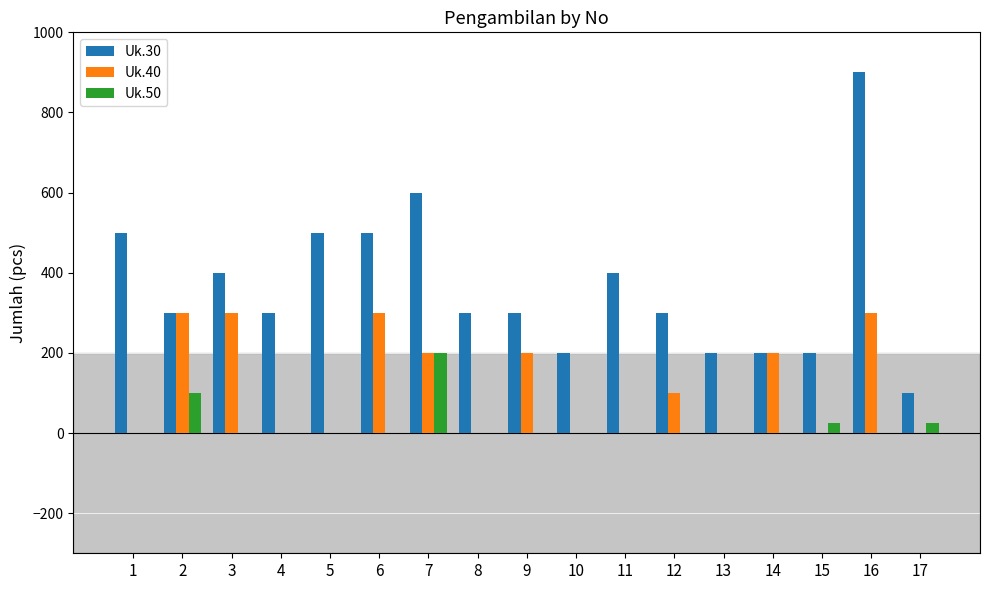

How many distinct data groups are displayed?

3